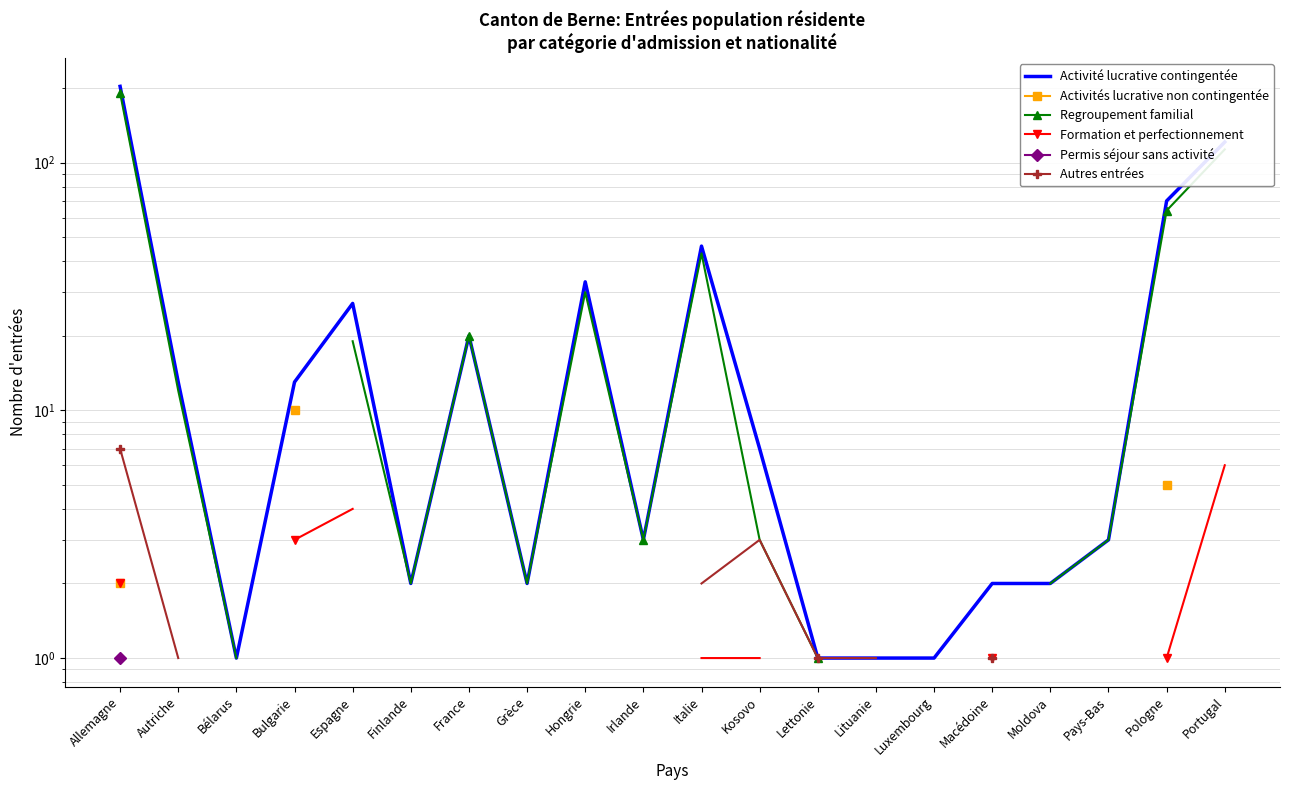

List the series in order of their peak value, lowest first.

Permis séjour sans activité, Formation et perfectionnement, Autres entrées, Activités lucrative non contingentée, Regroupement familial, Activité lucrative contingentée